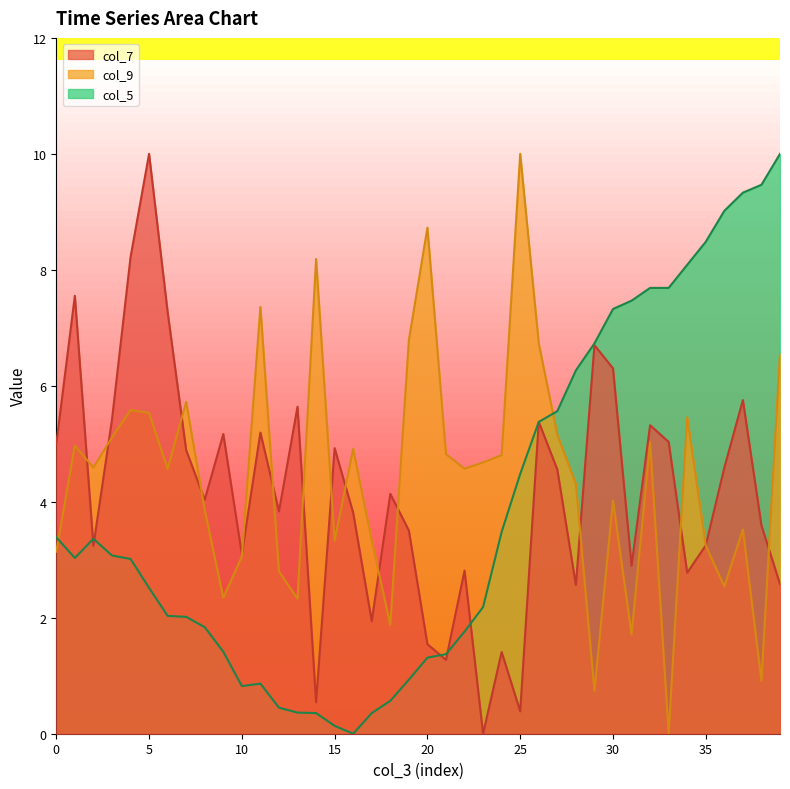

What is the difference between the col_9 values at 26 and 19?

0.1